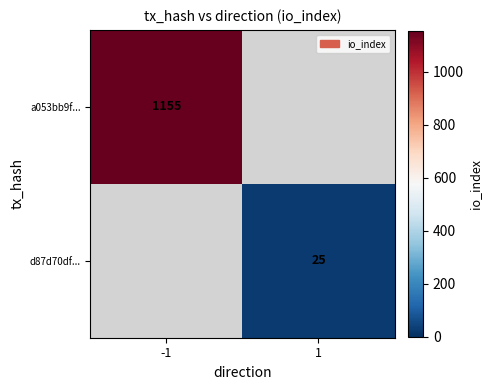

Is the value of d87d70df... at 1 greater than the value of a053bb9f... at -1?

No